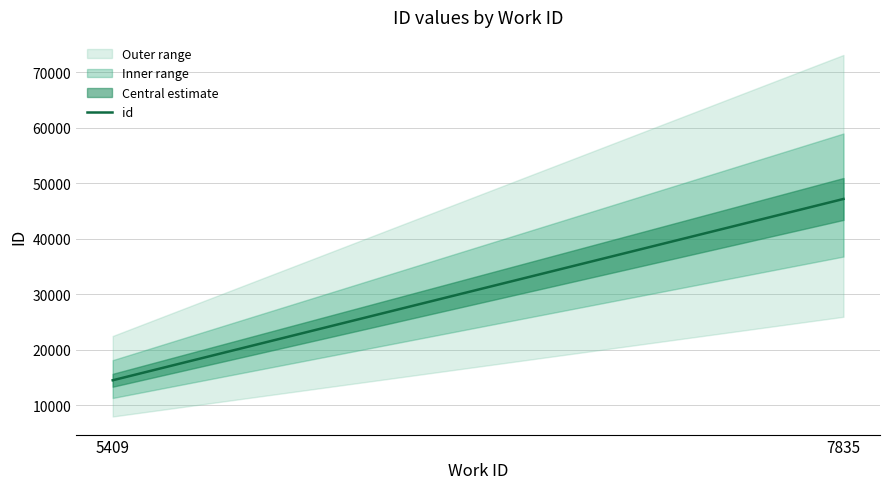

Which category has the lowest value across all series?

5409